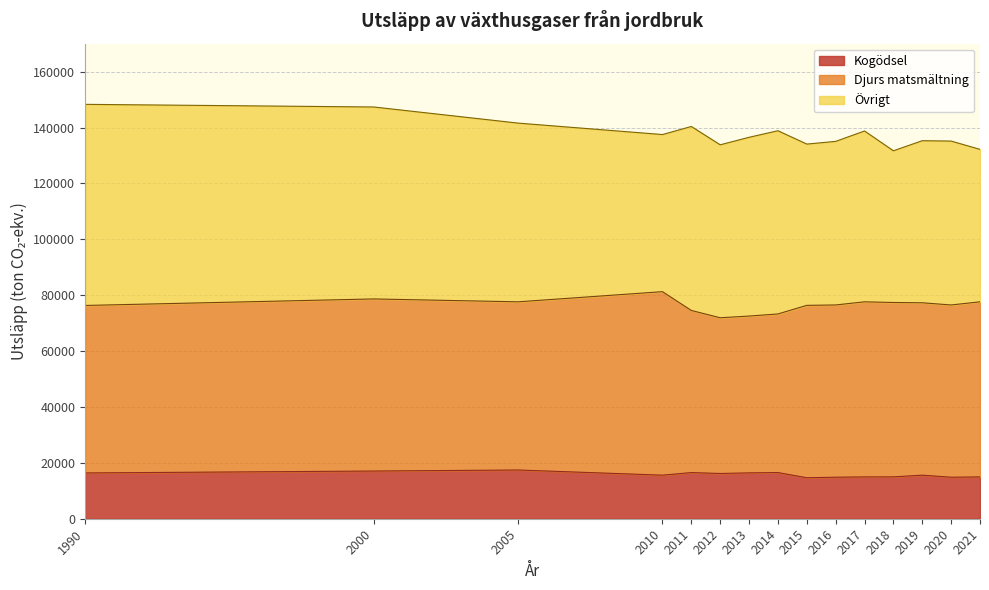

How many interior local peaks (higher than both neighbors) does the data have?

4